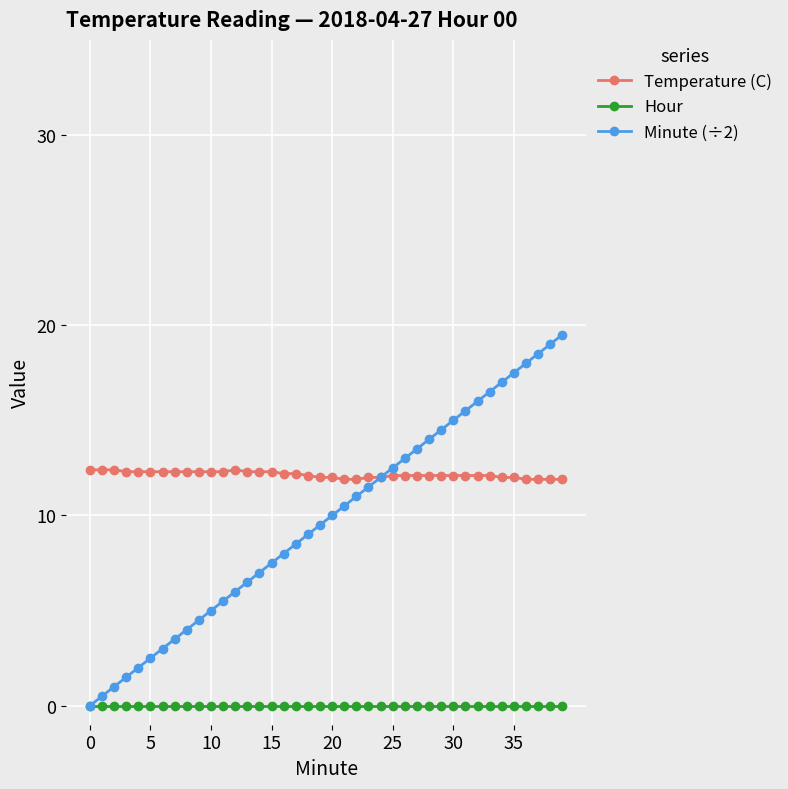

What are all the series names shown in the legend?

Temperature (C), Hour, Minute (÷2)